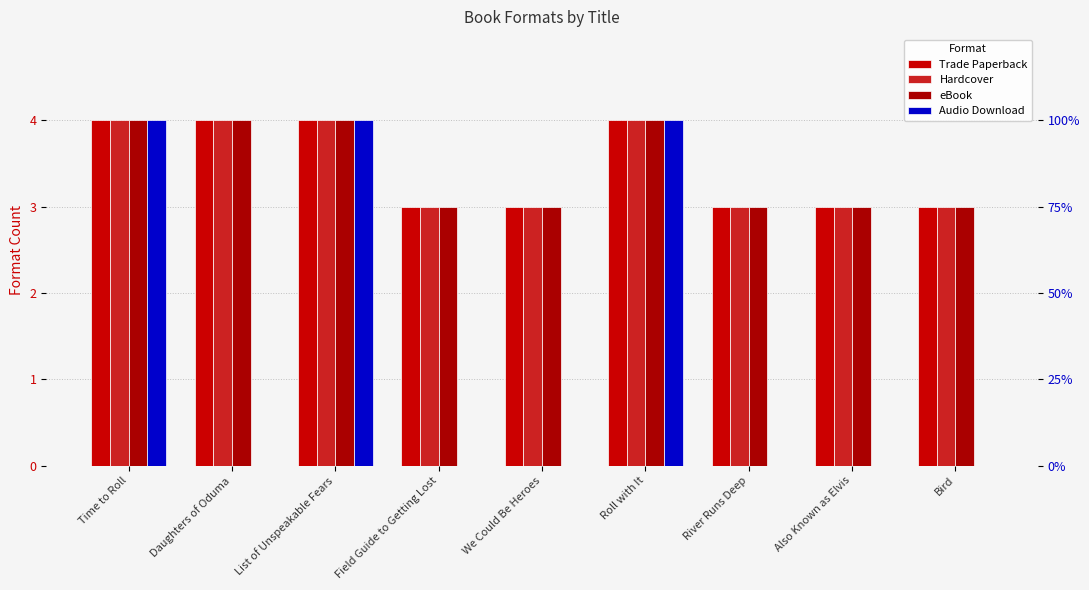

What is the average value of the Trade Paperback series?

3